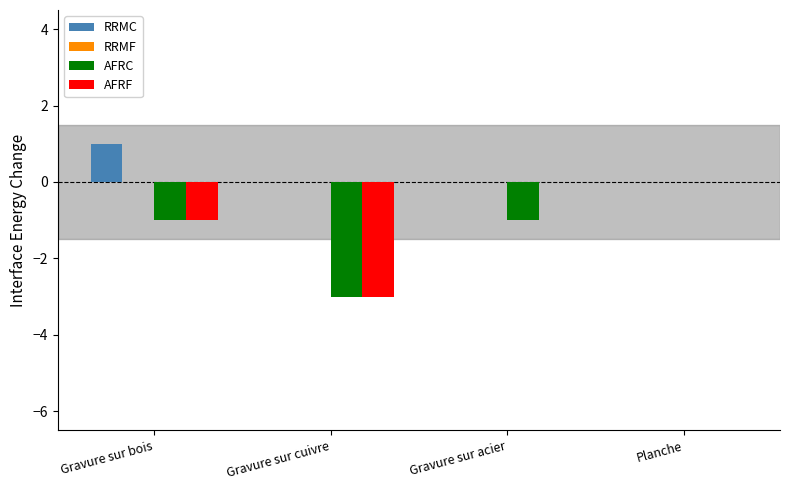

Which series changed the most between Gravure sur acier and Planche?

AFRC